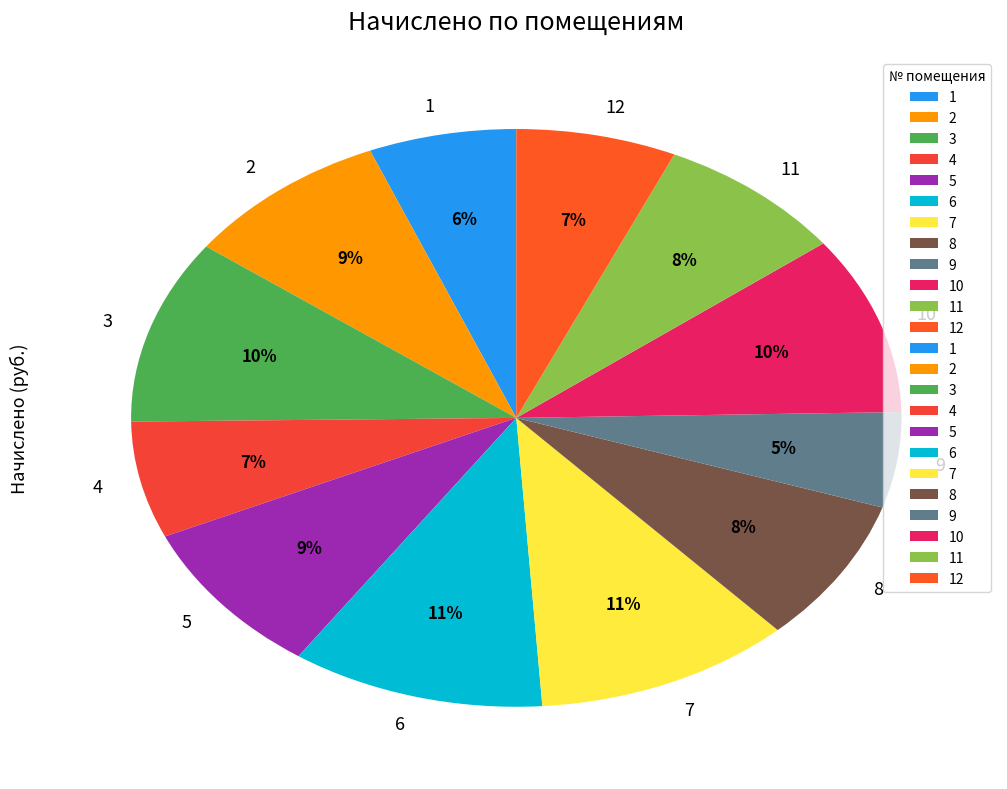

The 12 slice represents 7% of the pie. True or false?

True